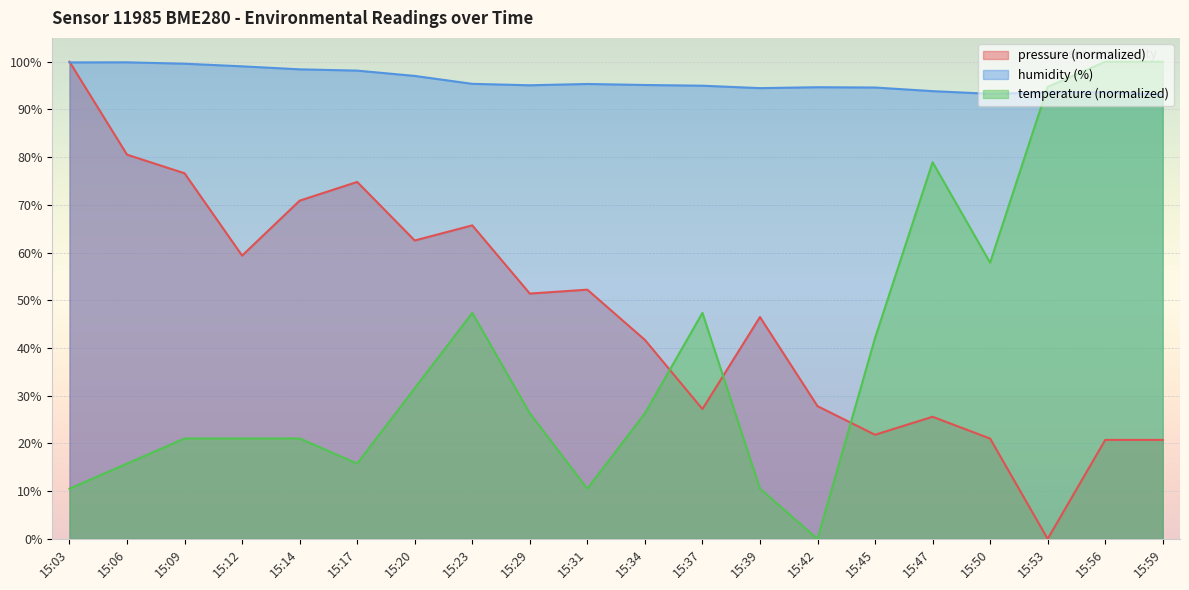

Count the number of categories in the chart.

20